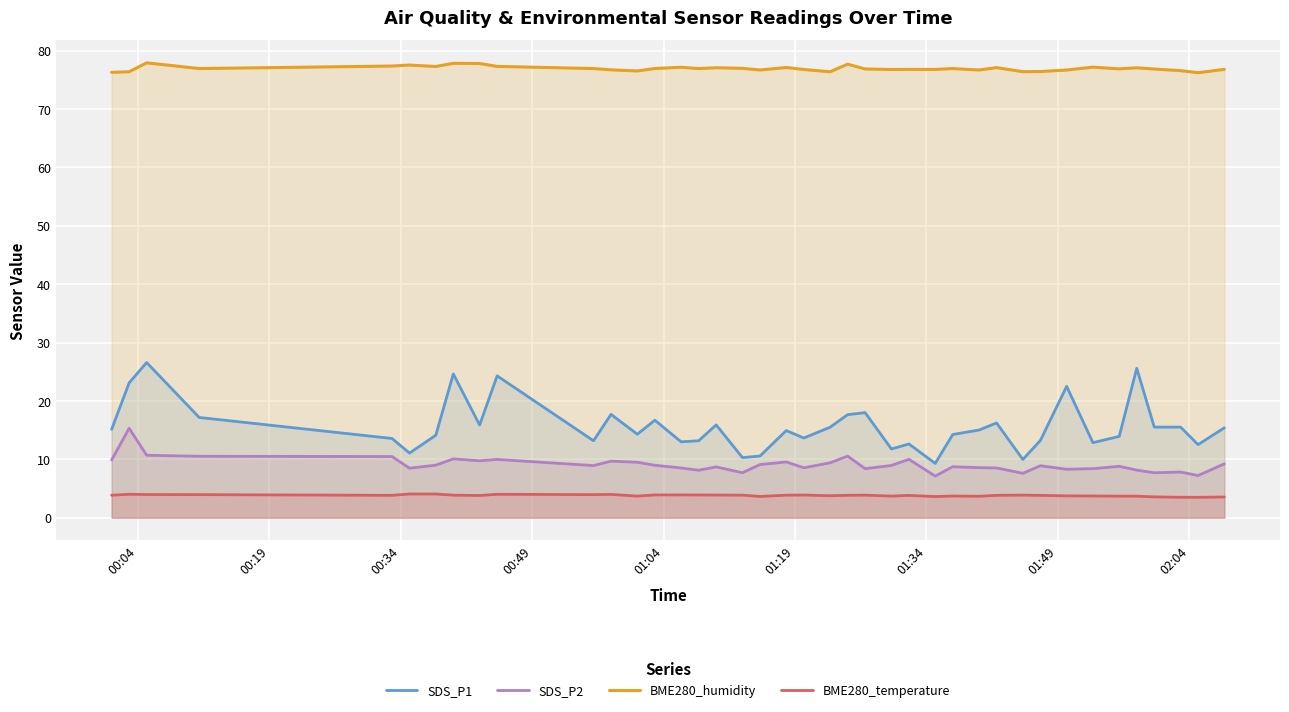

Which series has the widest spread of values?

SDS_P1